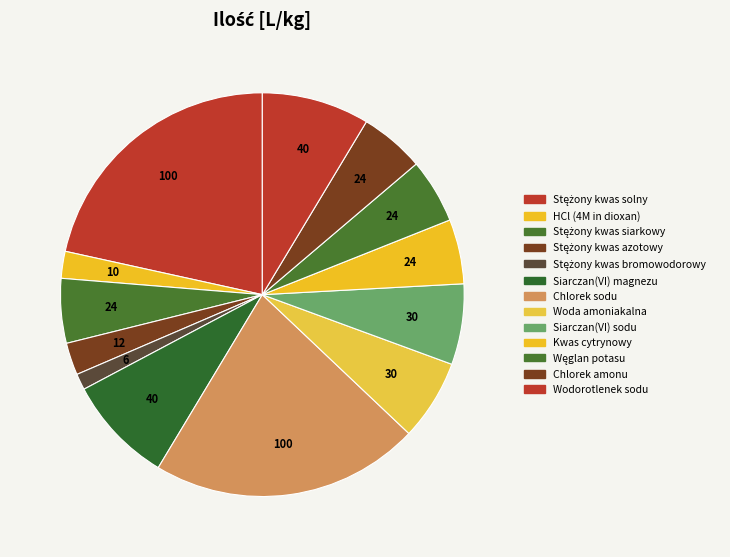

Which slice is the largest?

Stężony kwas solny